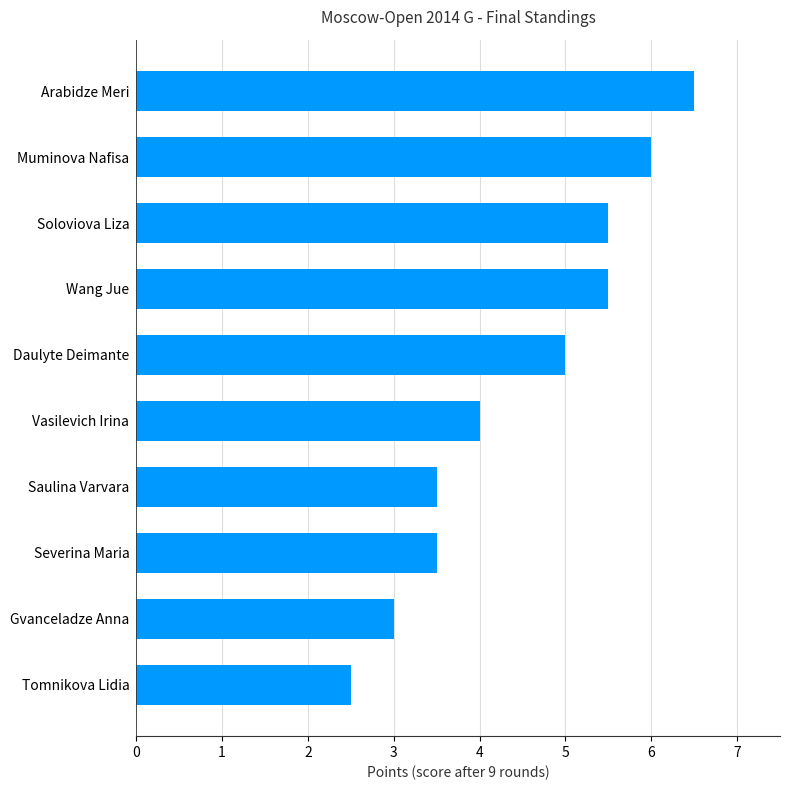

What is the smallest value displayed?

2.5